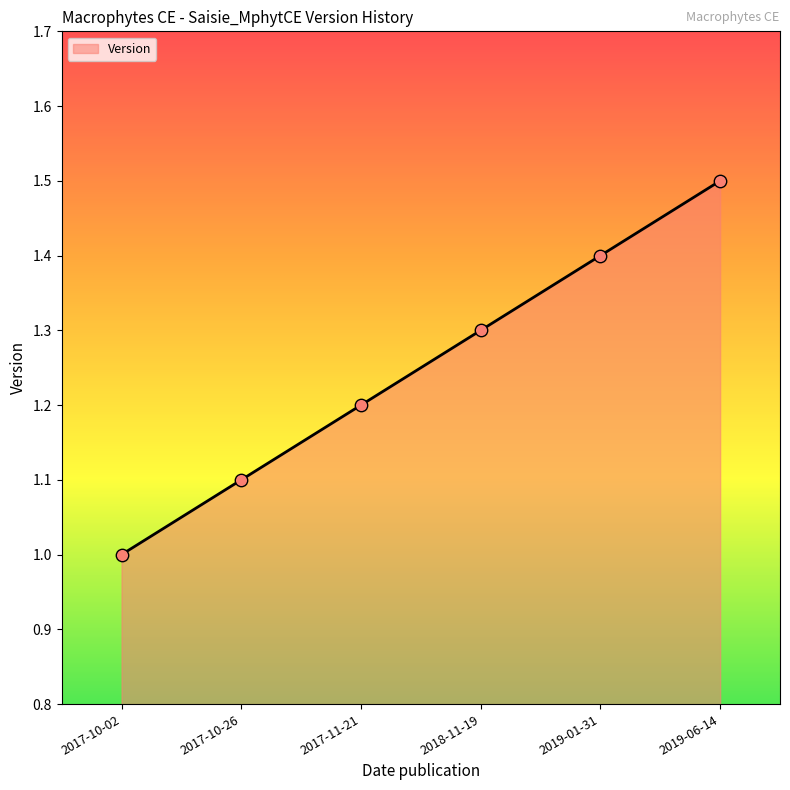

What is the change in value from 2018-11-19 to 2019-06-14?

+0.2